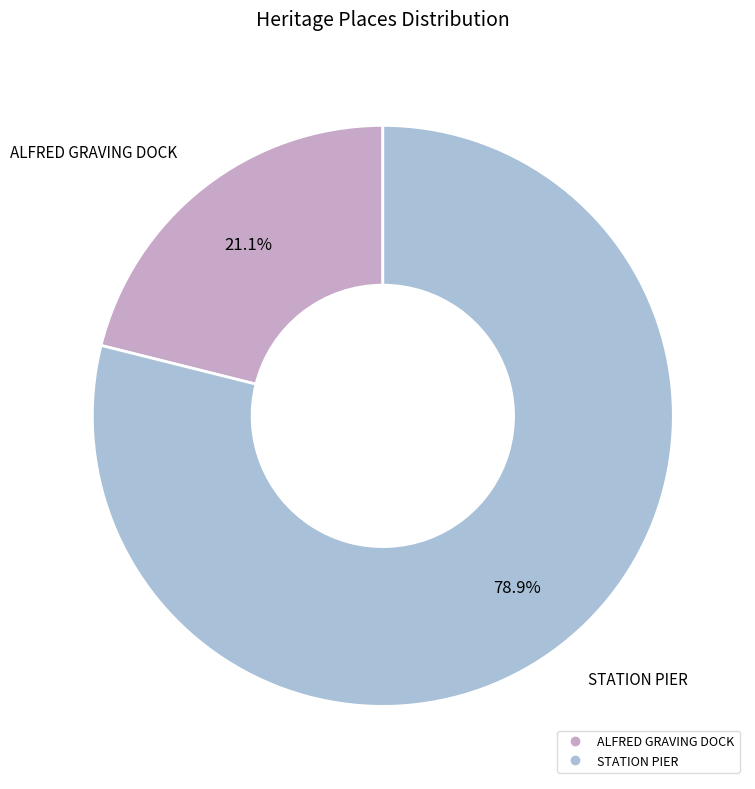

Which slice is the largest?

STATION PIER